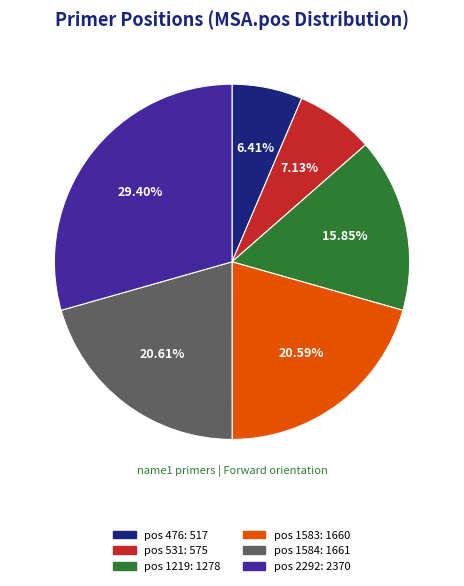

Which slice is the smallest?

pos 476